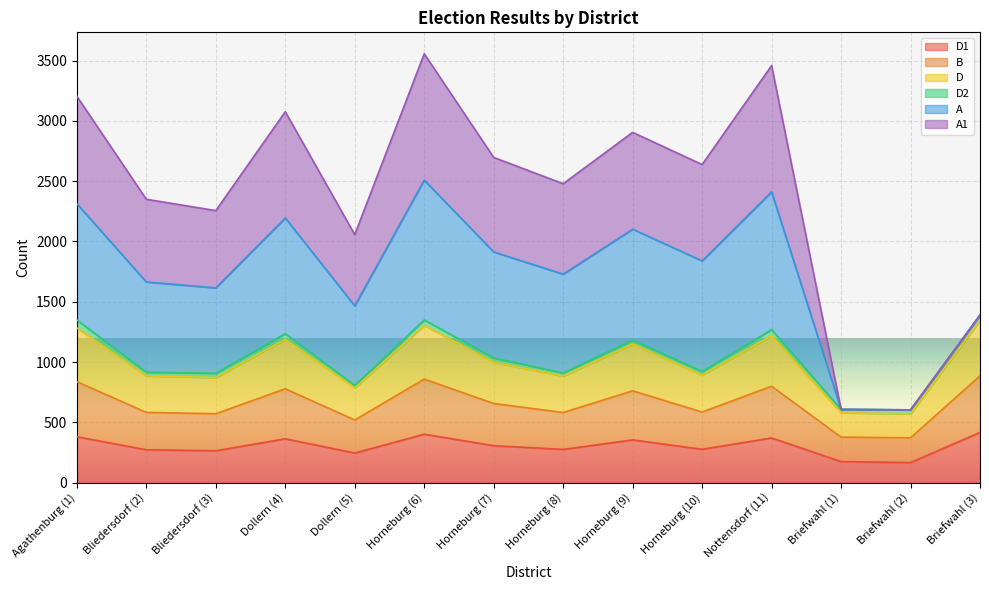

Where is the first local maximum for D?

Dollern (4)